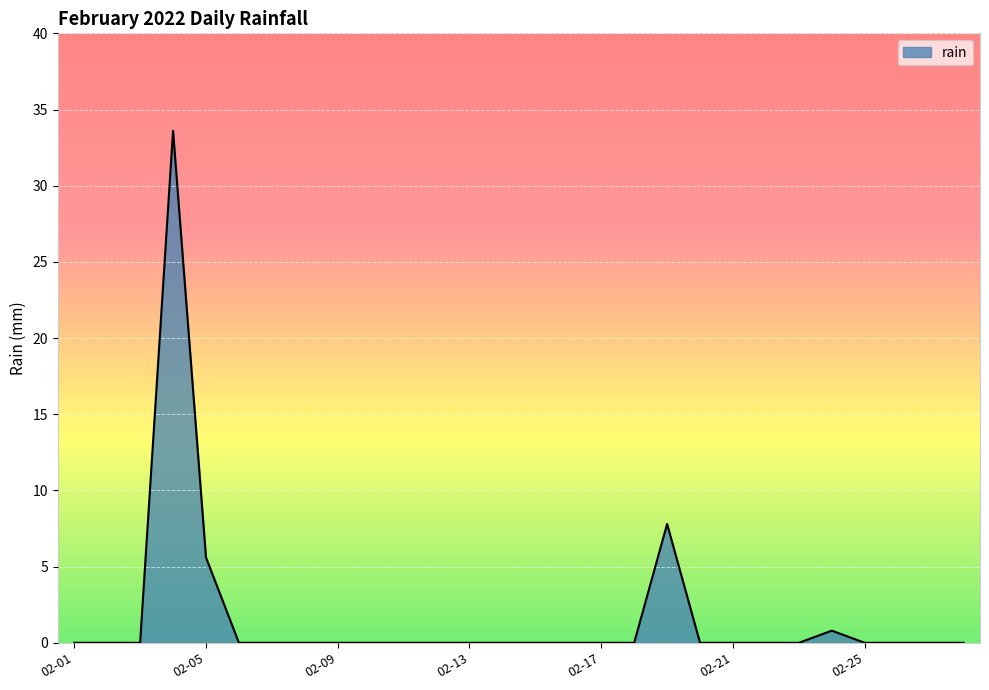

Reading left to right, what are all the values shown in this chart?

0.0	0.0	0.0	33.6	5.6	0.0	0.0	0.0	0.0	0.0	0.0	0.0	0.0	0.0	0.0	0.0	0.0	0.0	7.8	0.0	0.0	0.0	0.0	0.8	0.0	0.0	0.0	0.0